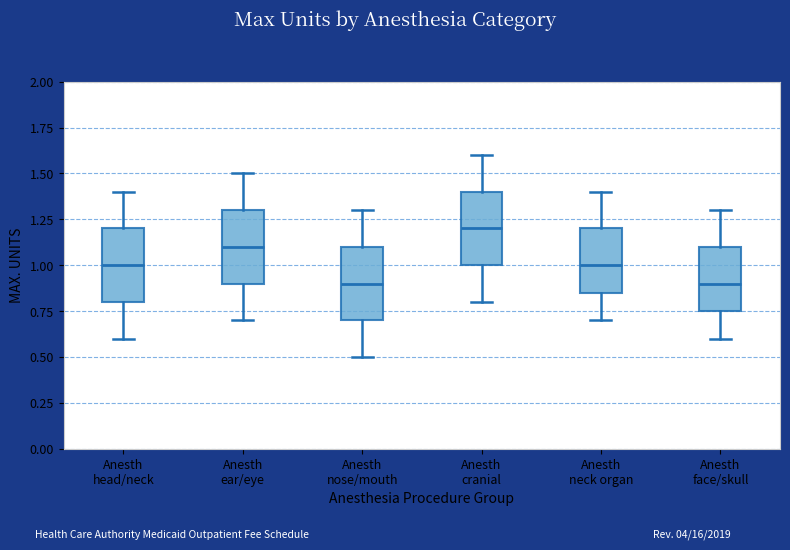

Where is the lower edge of the box for Anesth nose/mouth on the y-axis? The values are not printed on the chart, so give them approximately, as read against the axis.

0.70